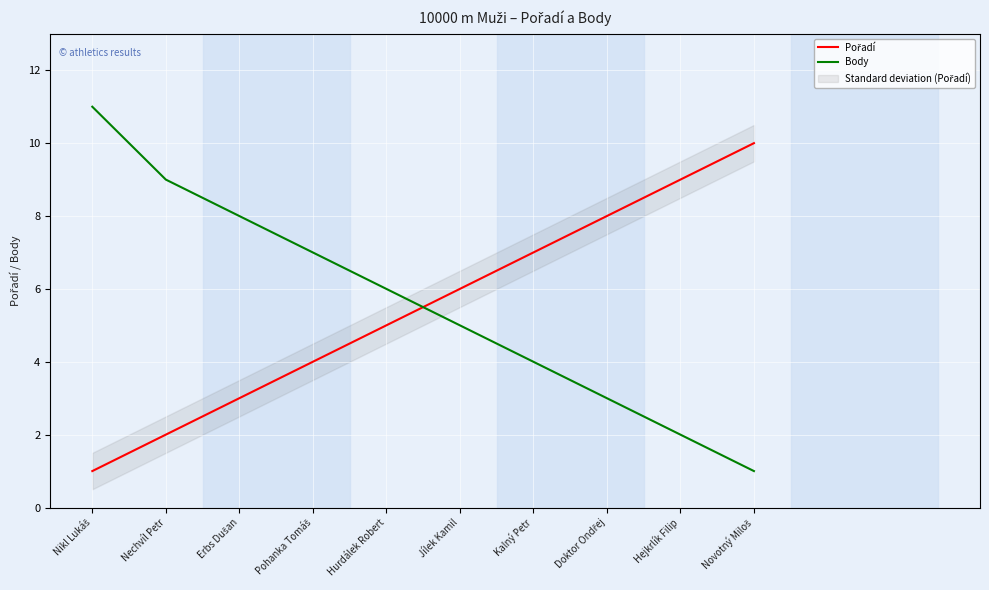

How many intersections are there between Pořadí and Body?

1